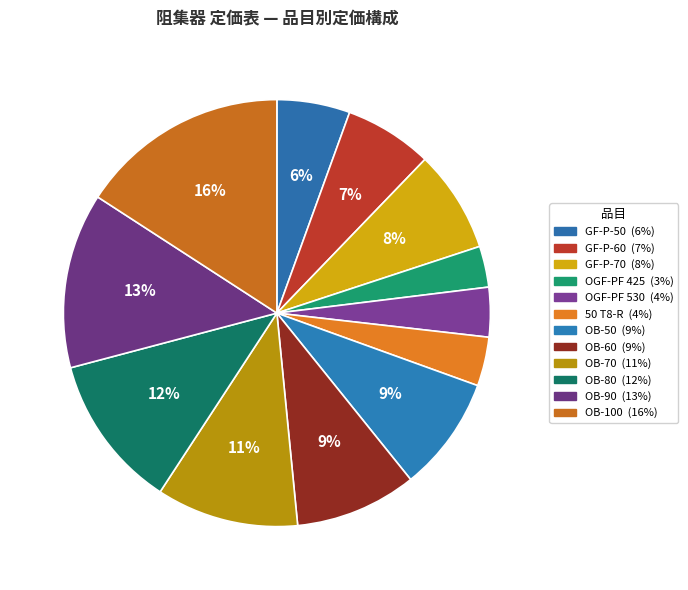

To the nearest percent, what is the difference between the largest and smallest slice percentages?

13%